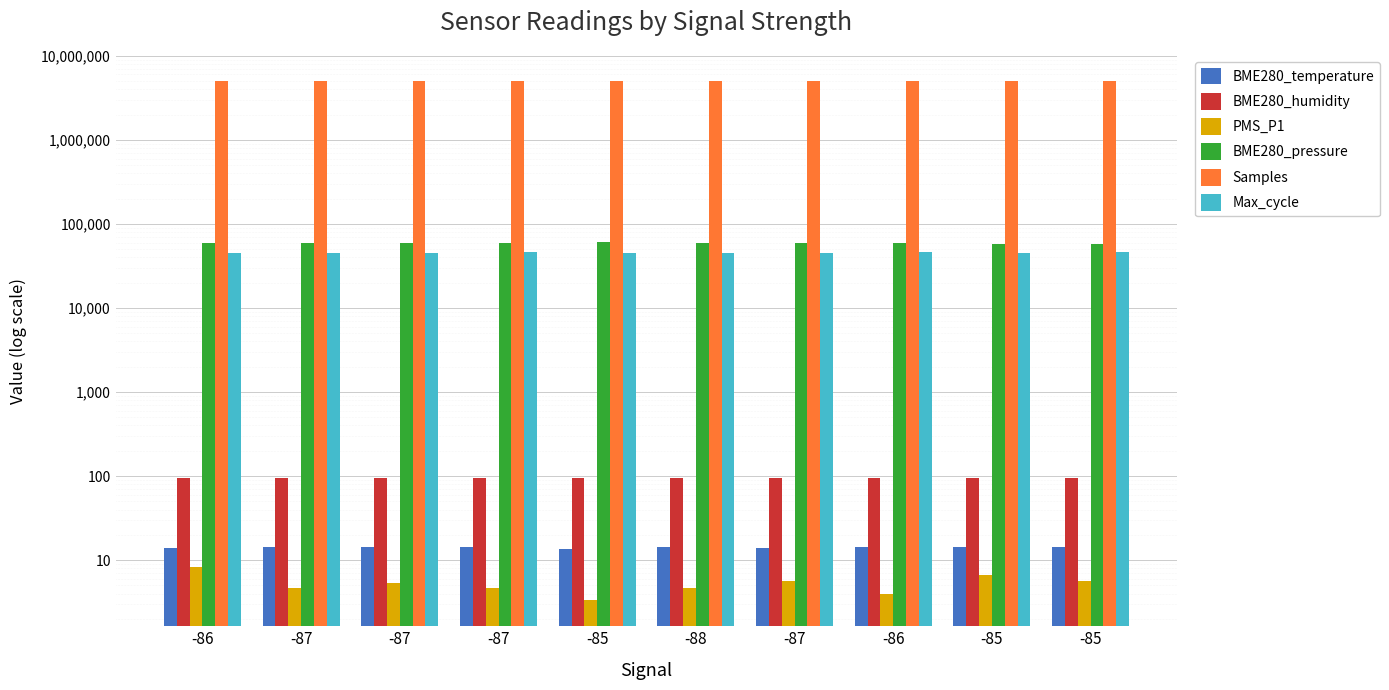

The value of BME280_pressure at -86 is 58696.9. True or false?

True